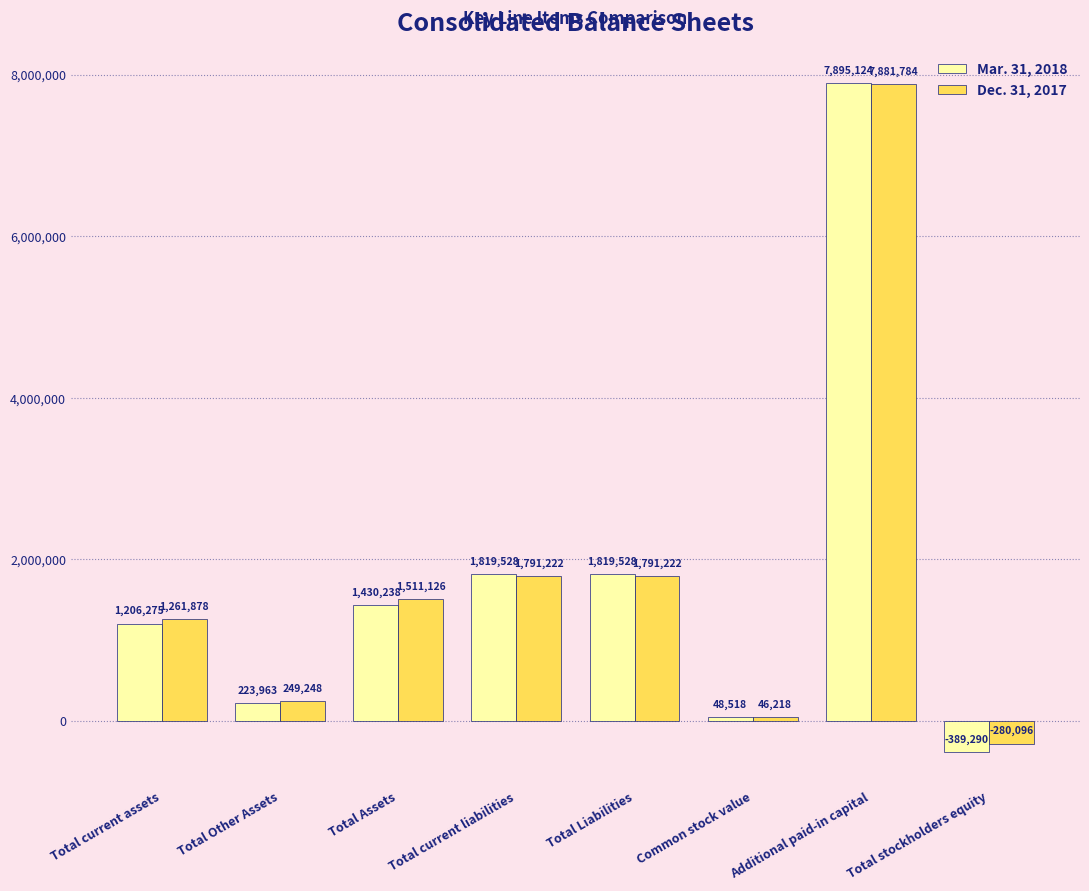

Which series has the largest range (max minus min)?

Mar. 31, 2018